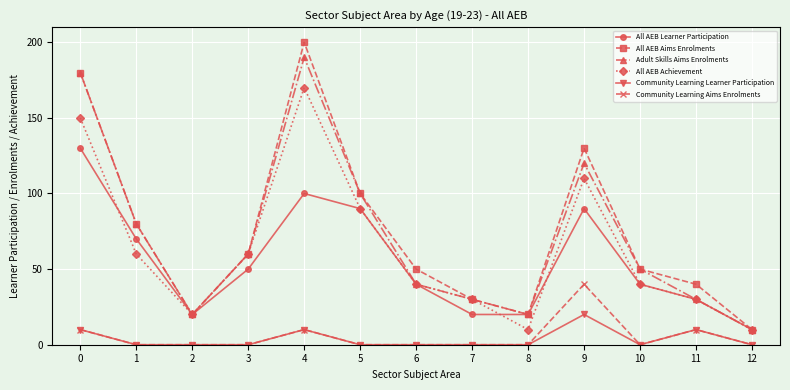

At which category does the chart reach its peak across all series?

4